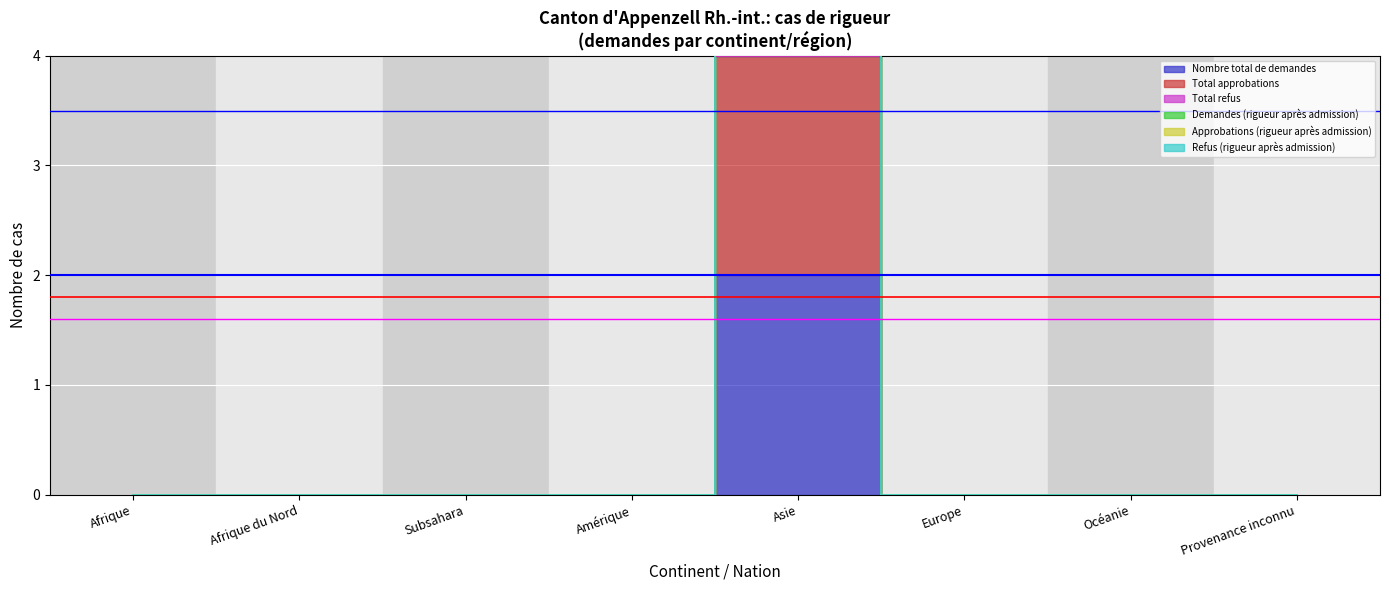

True or false: Total approbations and Nombre total de demandes cross at least once.

False